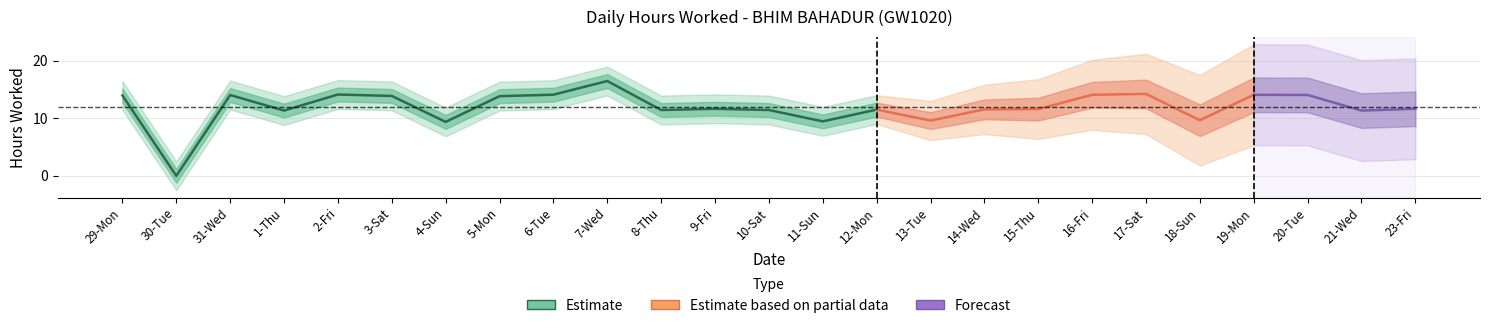

List the labels in order of value, largest first.

7-Wed, 17-Sat, 2-Fri, 6-Tue, 16-Fri, 19-Mon, 20-Tue, 31-Wed, 29-Mon, 3-Sat, 5-Mon, 9-Fri, 23-Fri, 15-Thu, 14-Wed, 12-Mon, 8-Thu, 10-Sat, 1-Thu, 21-Wed, 18-Sun, 13-Tue, 11-Sun, 4-Sun, 30-Tue